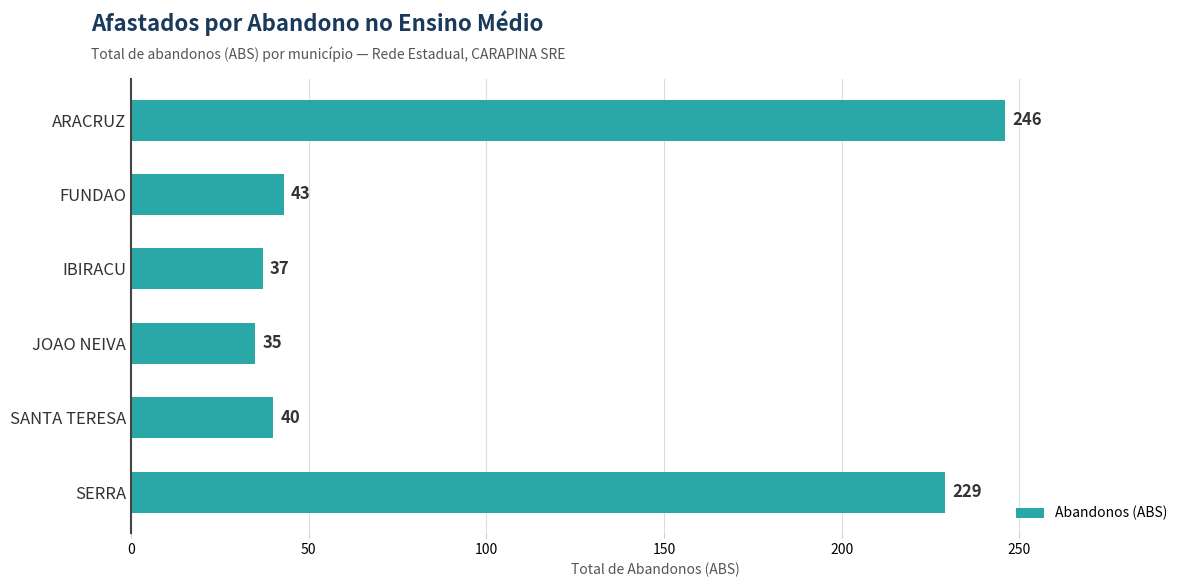

Does the chart contain stacked bars?

No